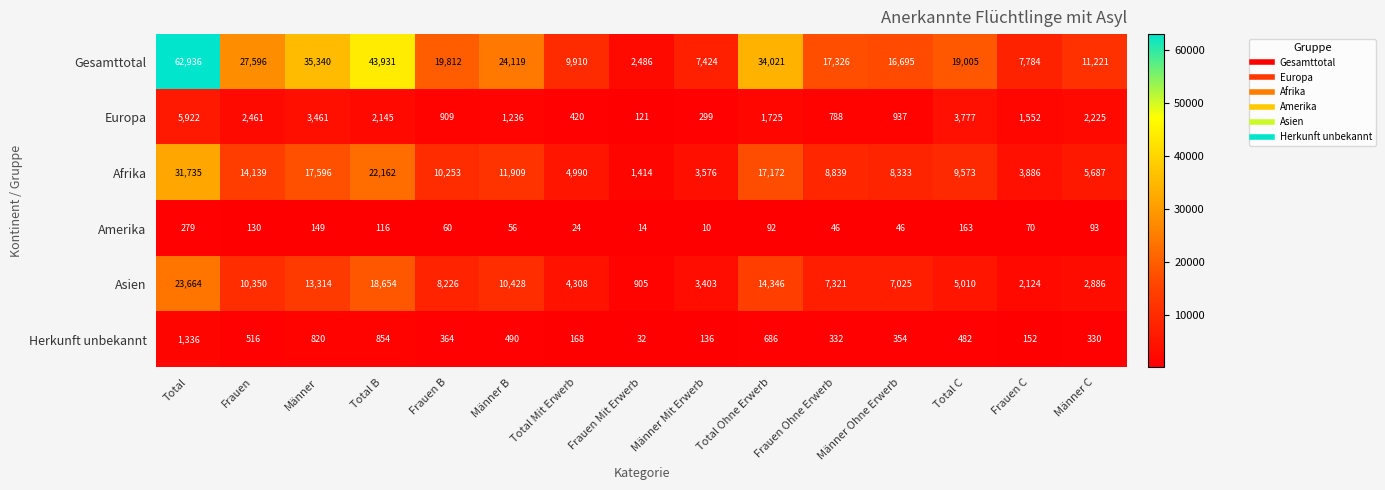

What is the spread (max minus min) of values at Total Mit Erwerb?

9886